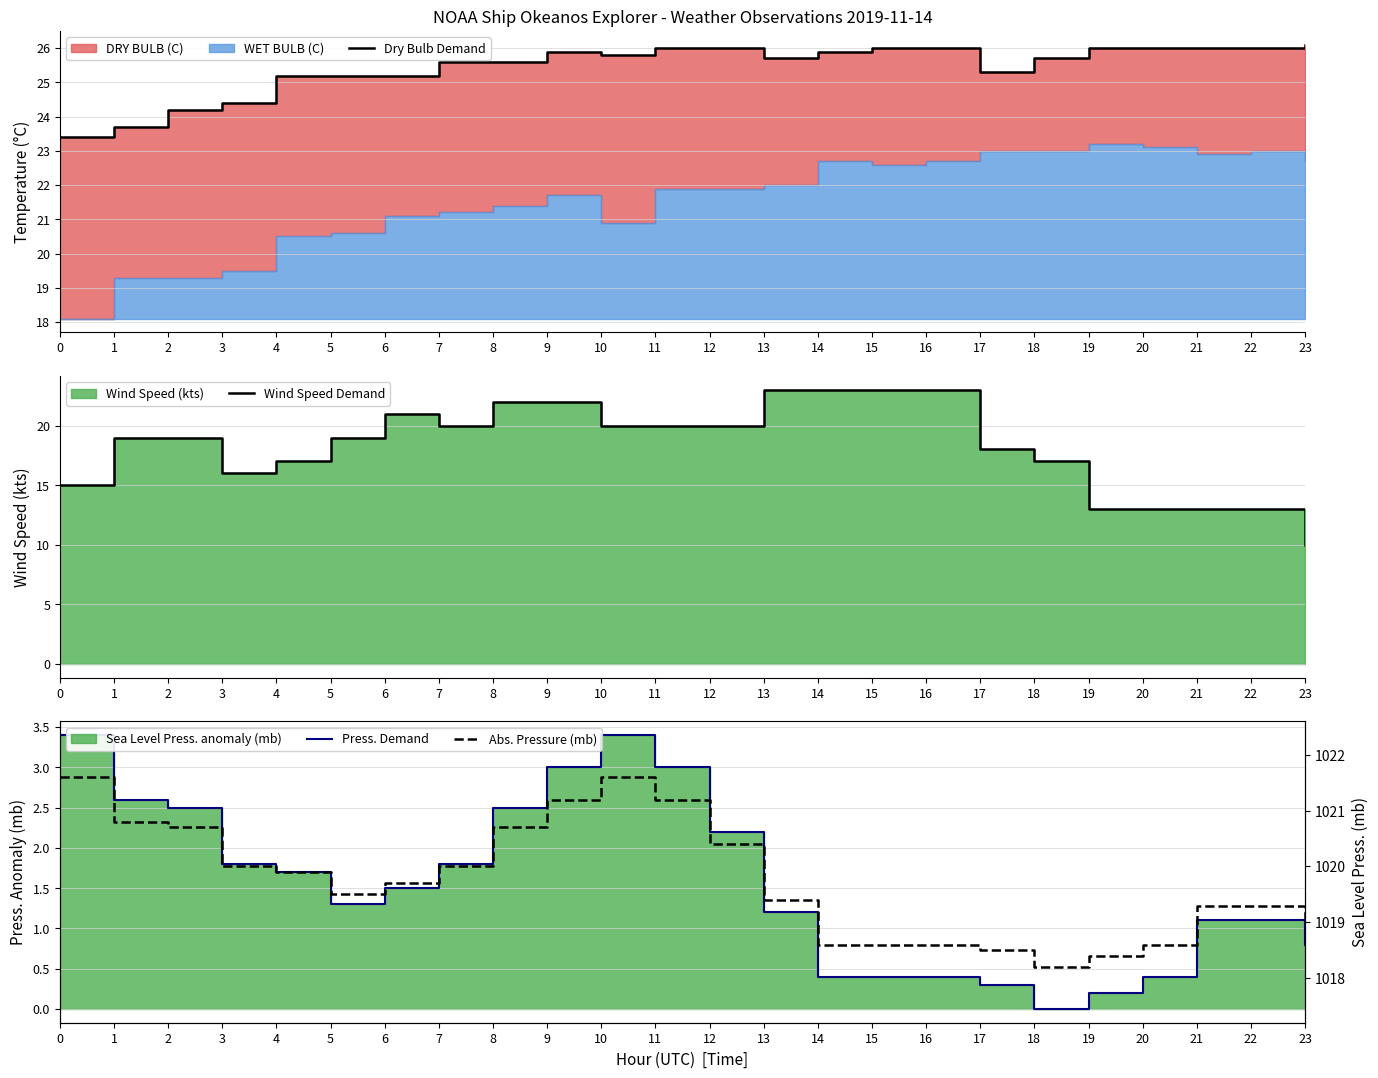

The Press. Demand series shows 2.5 at 4. True or false?

False